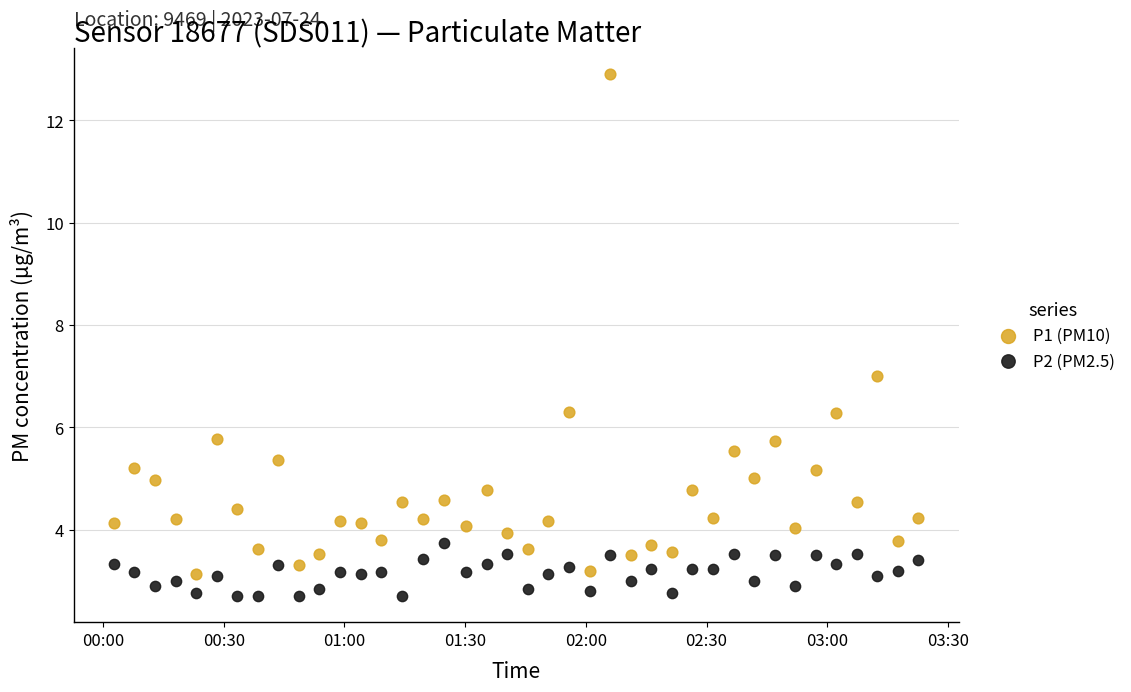

Which series has the widest spread of Y values?

P1 (PM10)